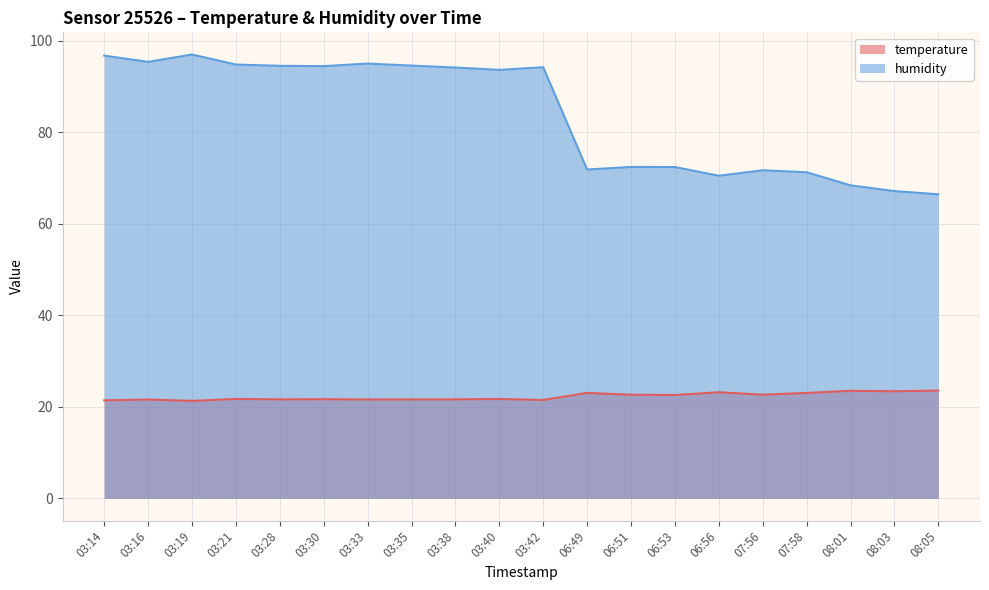

What is the label of the 13th point from the right?

03:35